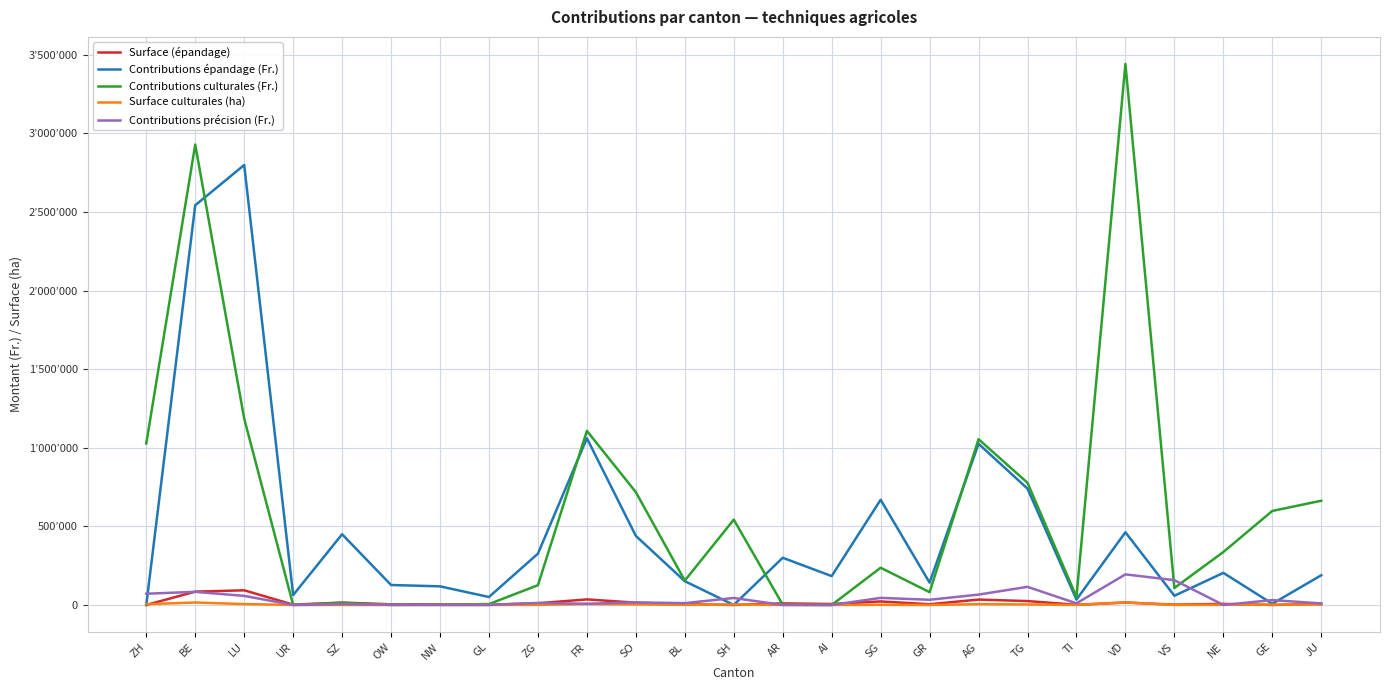

At which category does Contributions culturales (Fr.) reach its first local valley?

UR